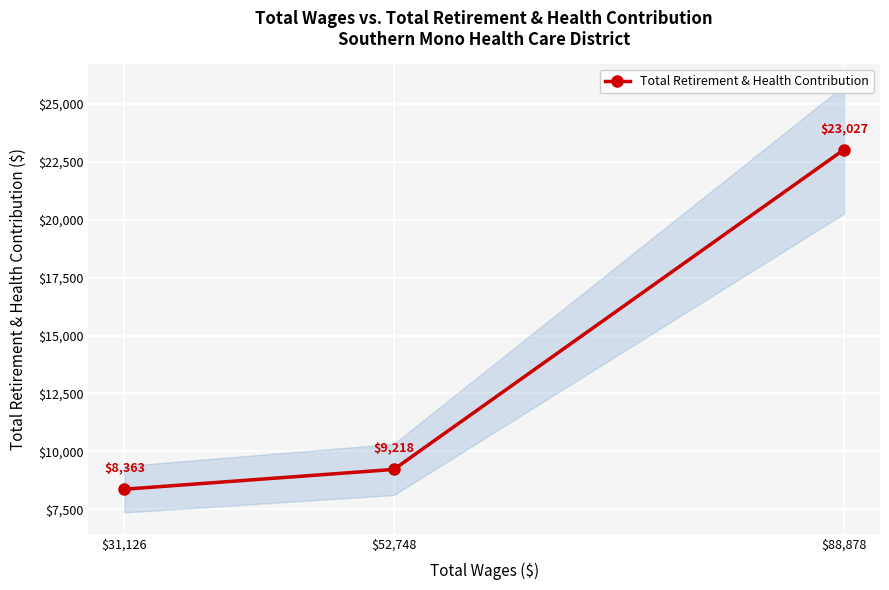

Between $31,126 and $52,748, which is larger?

$52,748